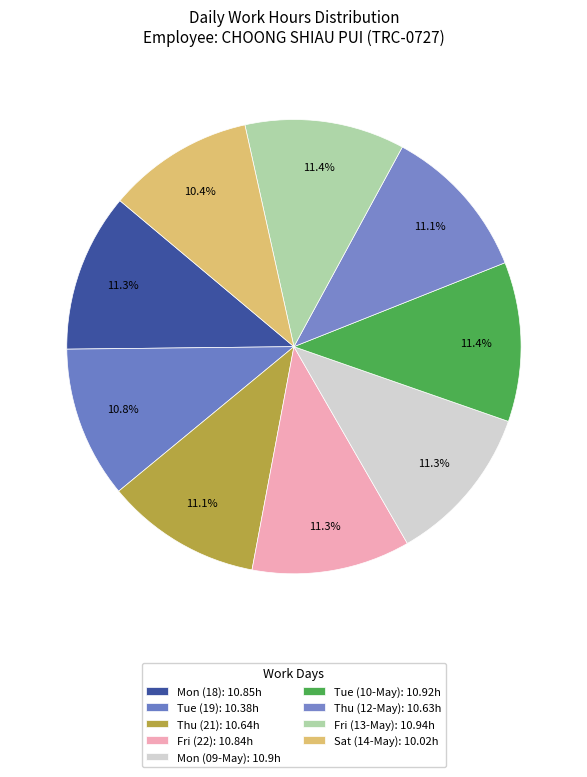

Count the number of slices in the pie.

9